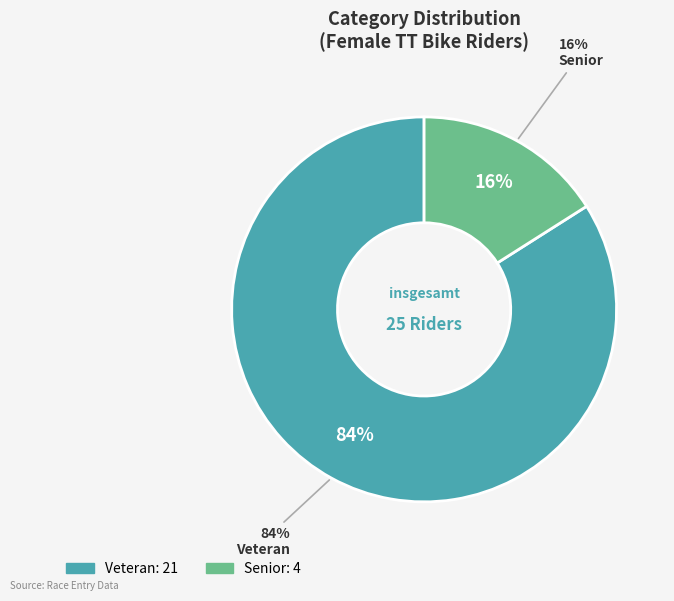

What portion of the pie excludes Veteran?

16.0%